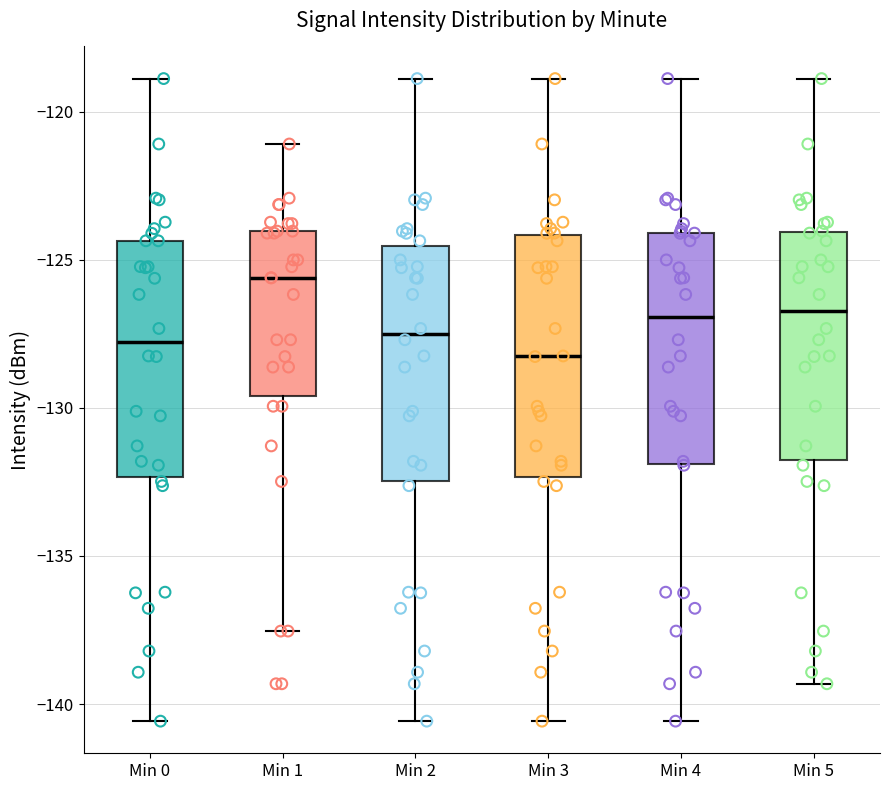

Reading left to right, read every box against the y-axis: the position of its median line, the range the box covers, and the ends of its whiskers. The values are not printed on the chart, so give them approximately, as read against the axis.

Min 0: median -128.0, box -132.5 to -124.5, whiskers -140.5 to -119.0
Min 1: median -125.5, box -129.5 to -124.0, whiskers -137.5 to -121.0
Min 2: median -127.5, box -132.5 to -124.5, whiskers -140.5 to -119.0
Min 3: median -128.5, box -132.5 to -124.0, whiskers -140.5 to -119.0
Min 4: median -127.0, box -132.0 to -124.0, whiskers -140.5 to -119.0
Min 5: median -126.5, box -132.0 to -124.0, whiskers -139.5 to -119.0